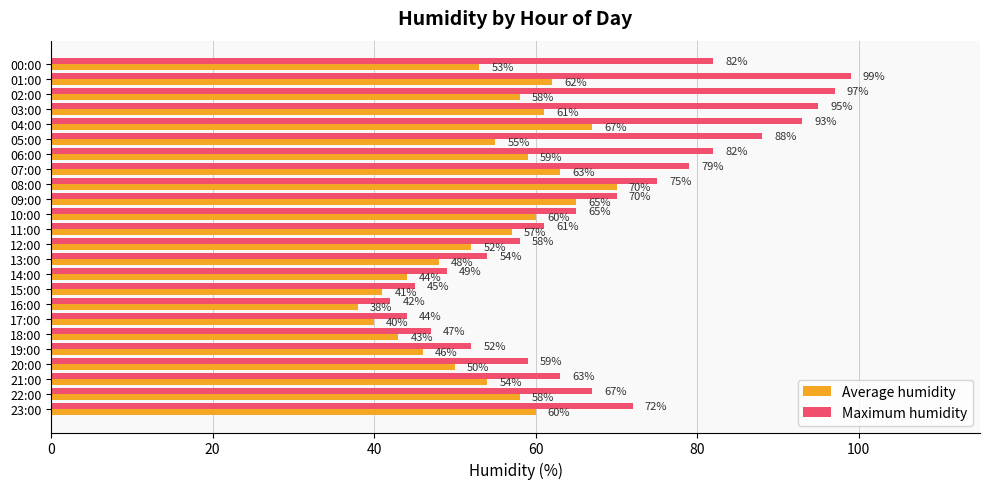

Where is Average humidity nearest to the value 54?

21:00